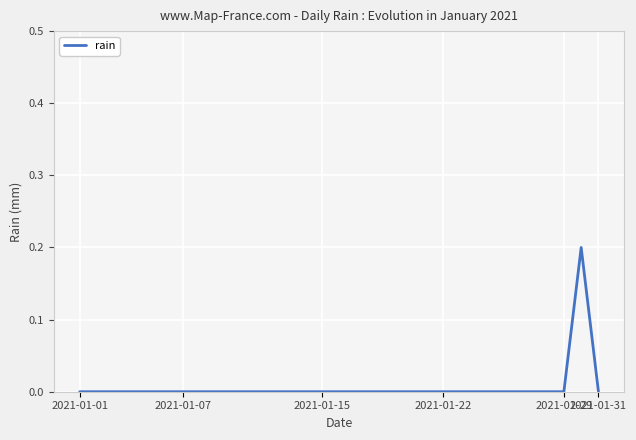

Does the chart display data point markers on the line(s)?

No